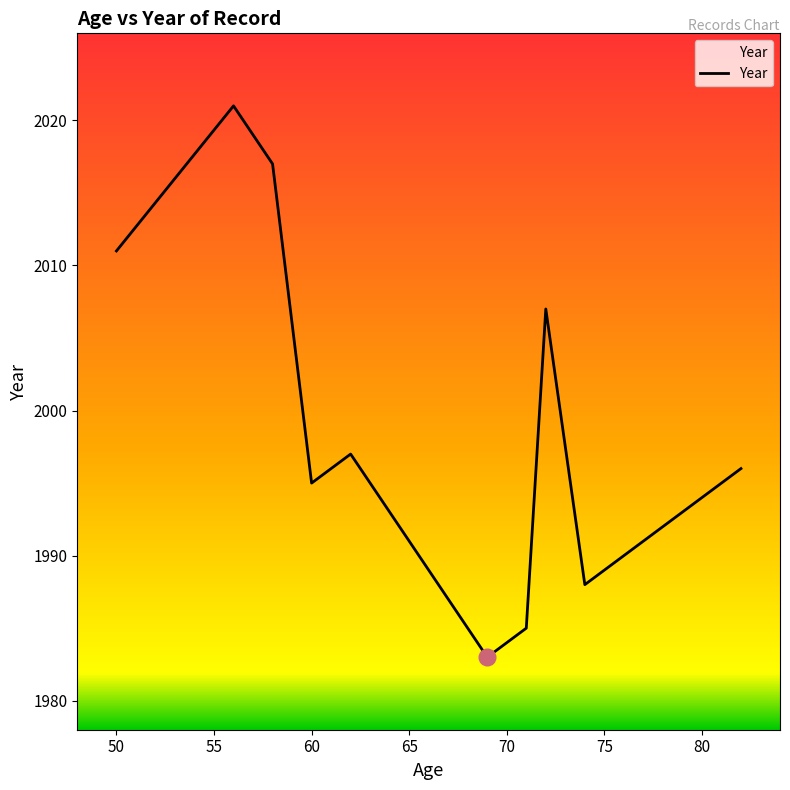

What is the minimum value shown in the chart?

1983